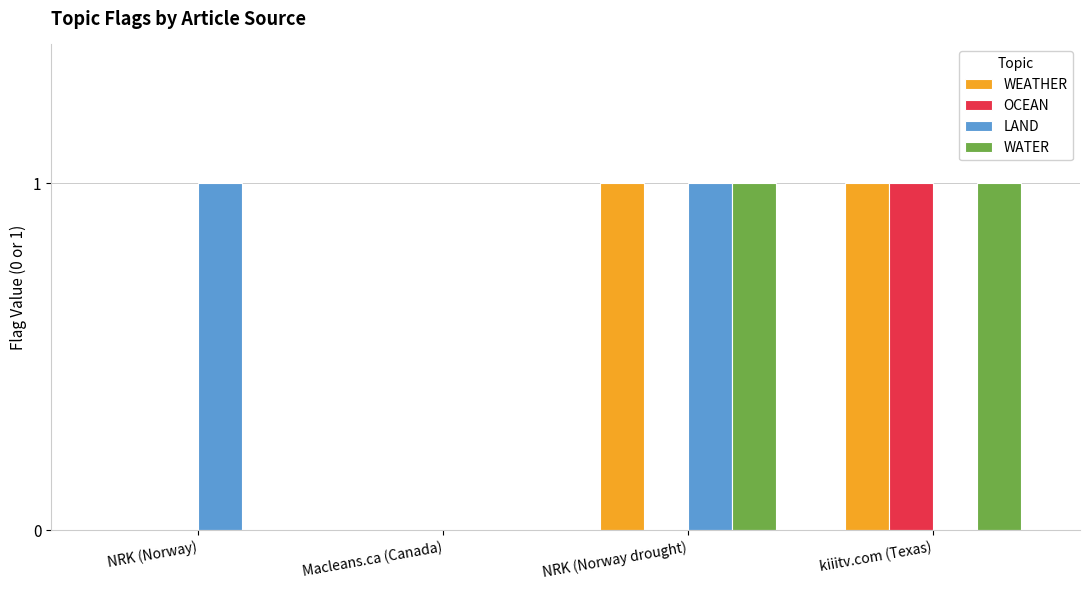

What is the total value across all series at NRK (Norway drought)?

3